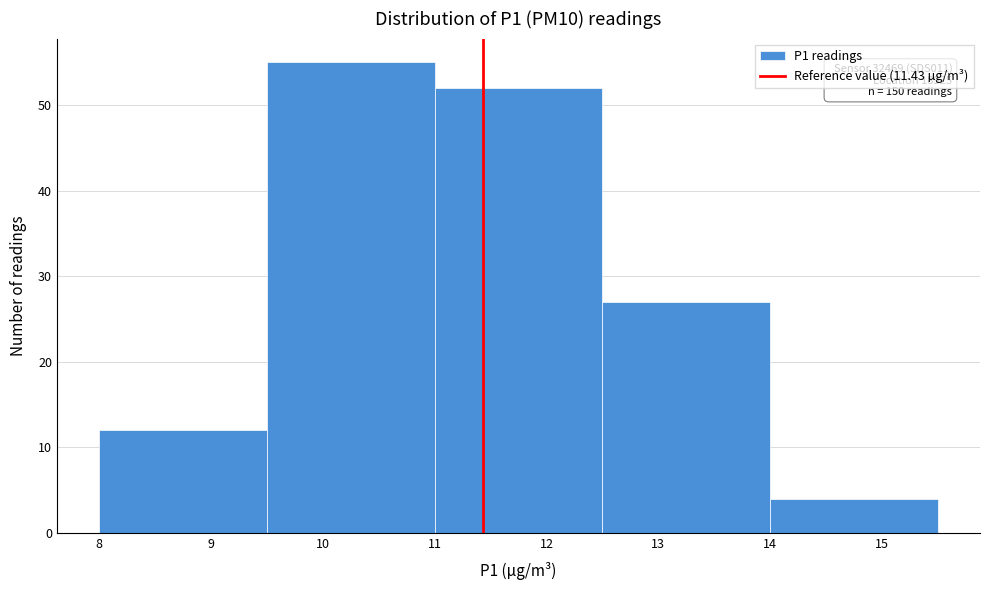

Over which range of the x-axis is the bar tallest?

9.5 to 11.0